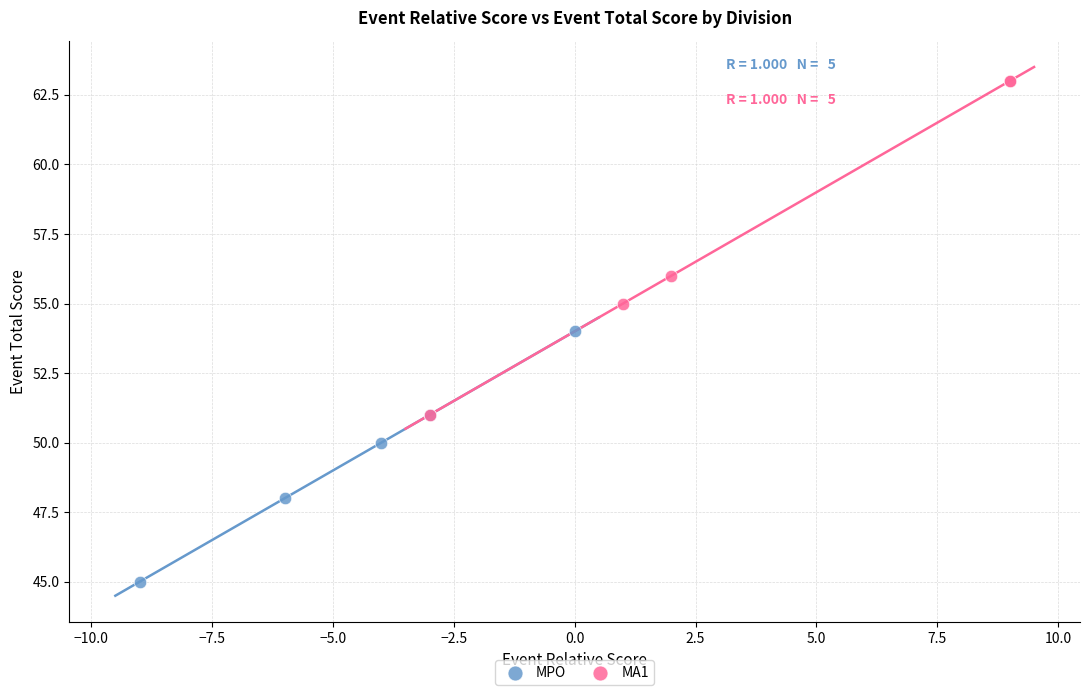

Which series contains the lowest Y value?

MPO